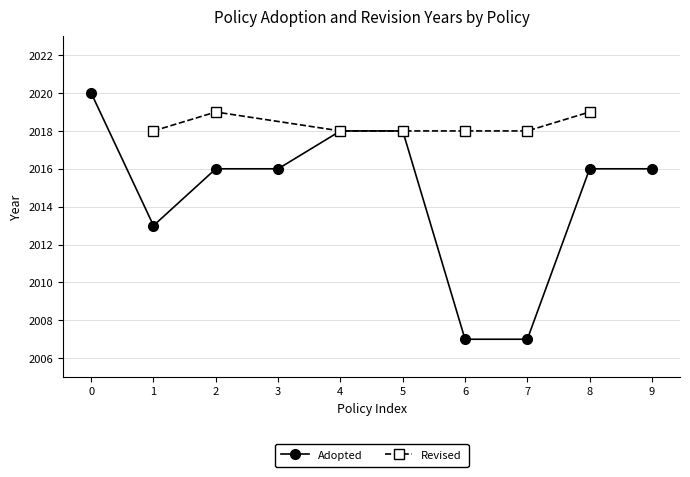

At which category does Adopted reach its first local valley?

1